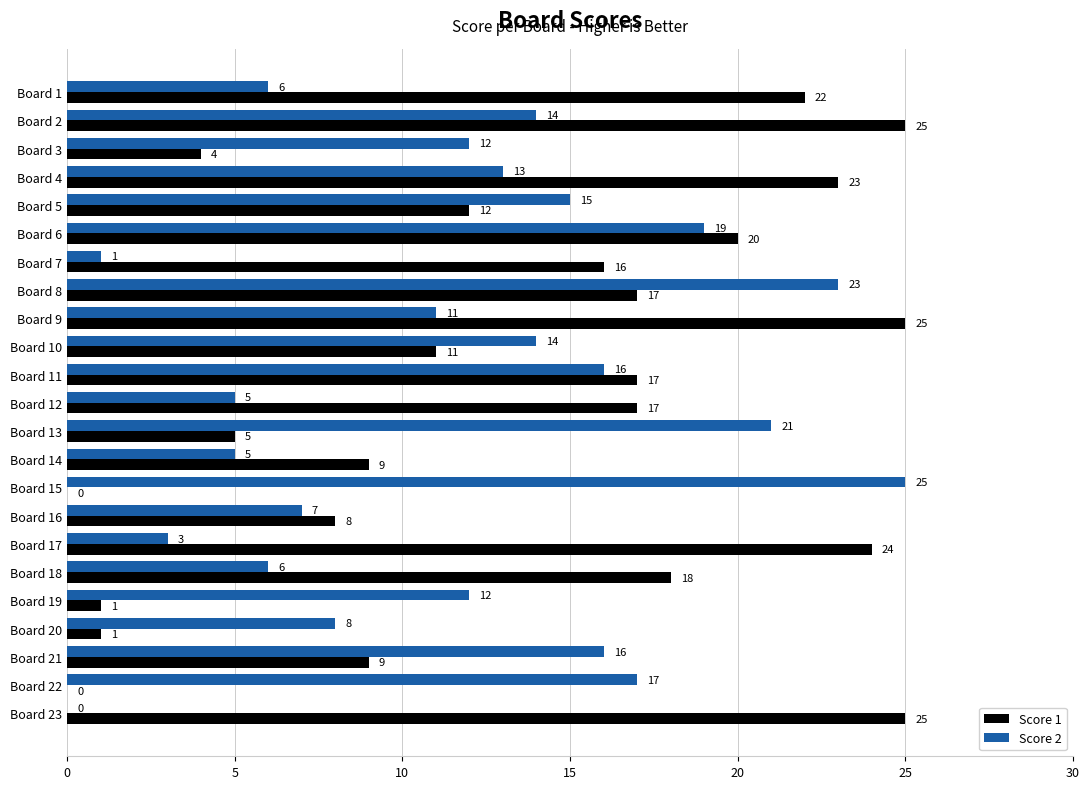

What are all the series names shown in the legend?

Score 1, Score 2